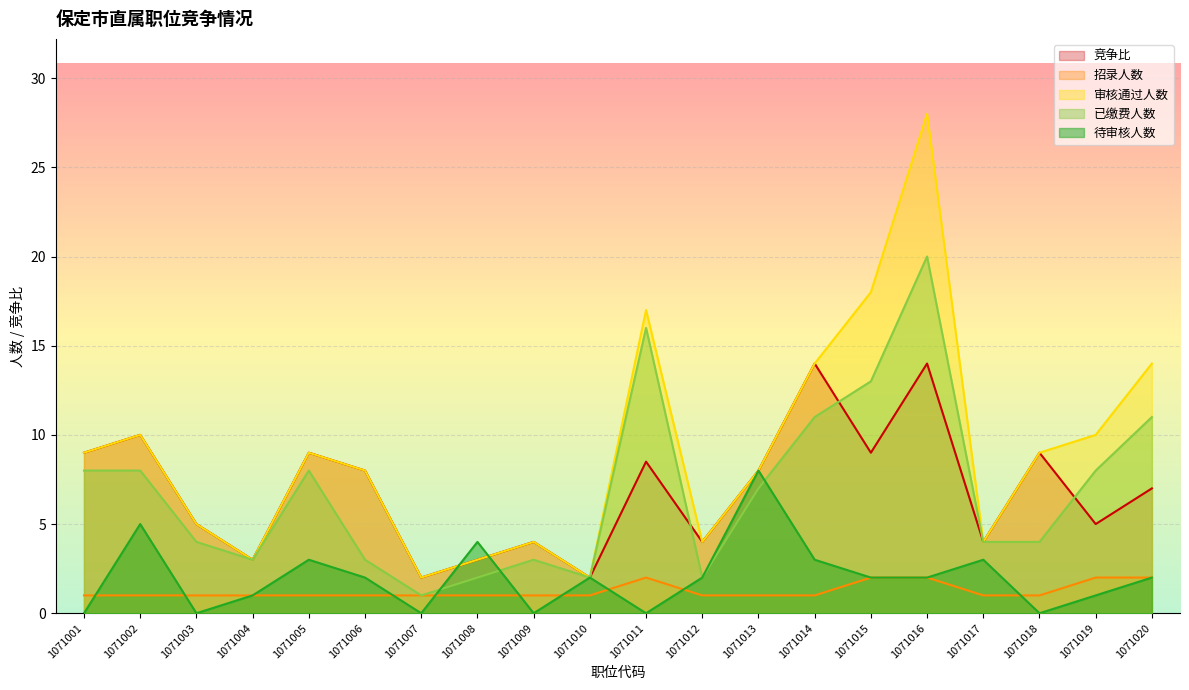

True or false: 审核通过人数 has a value of 5.0 at 1071003.

True